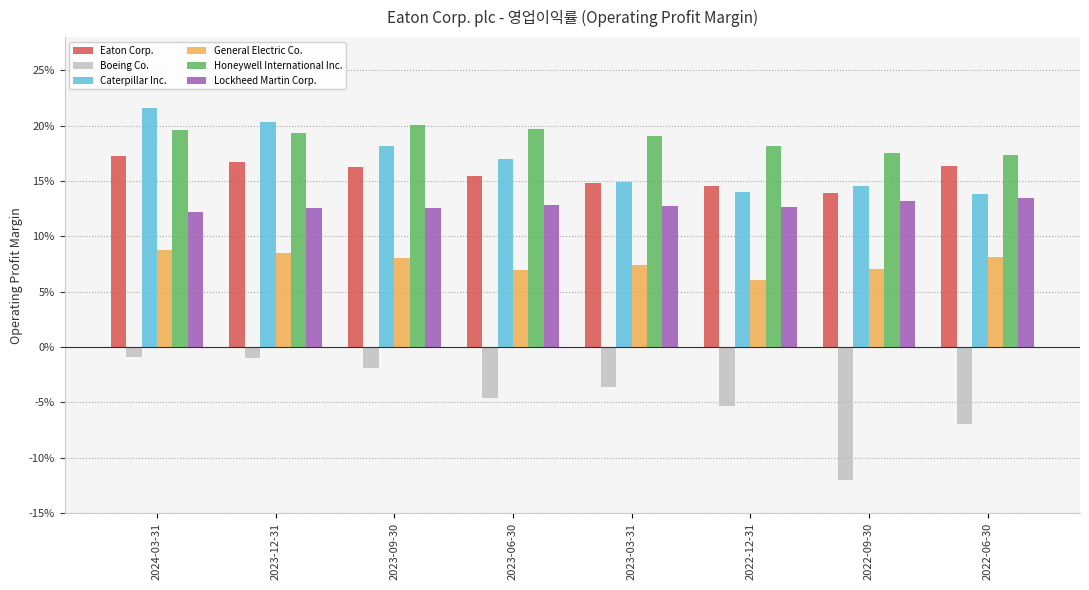

Which category has the highest value across all series?

2024-03-31